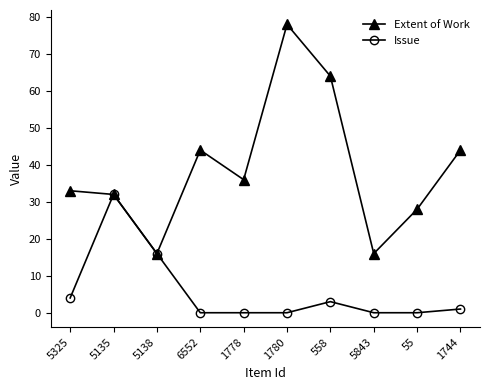

True or false: Extent of Work has more than 1 points higher than both neighbors.

True